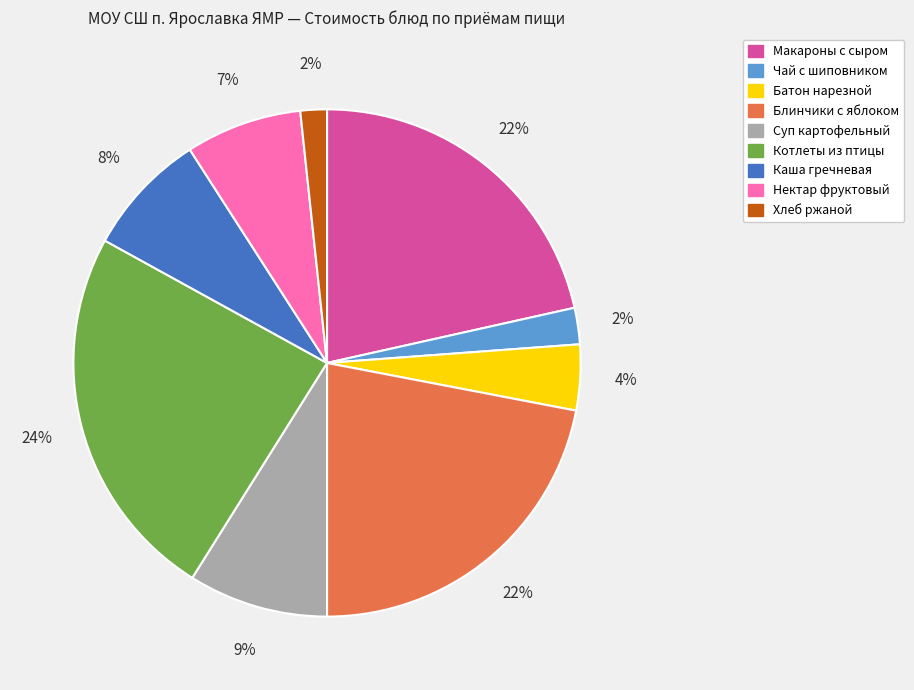

To the nearest percent, what is the average slice percentage?

11%